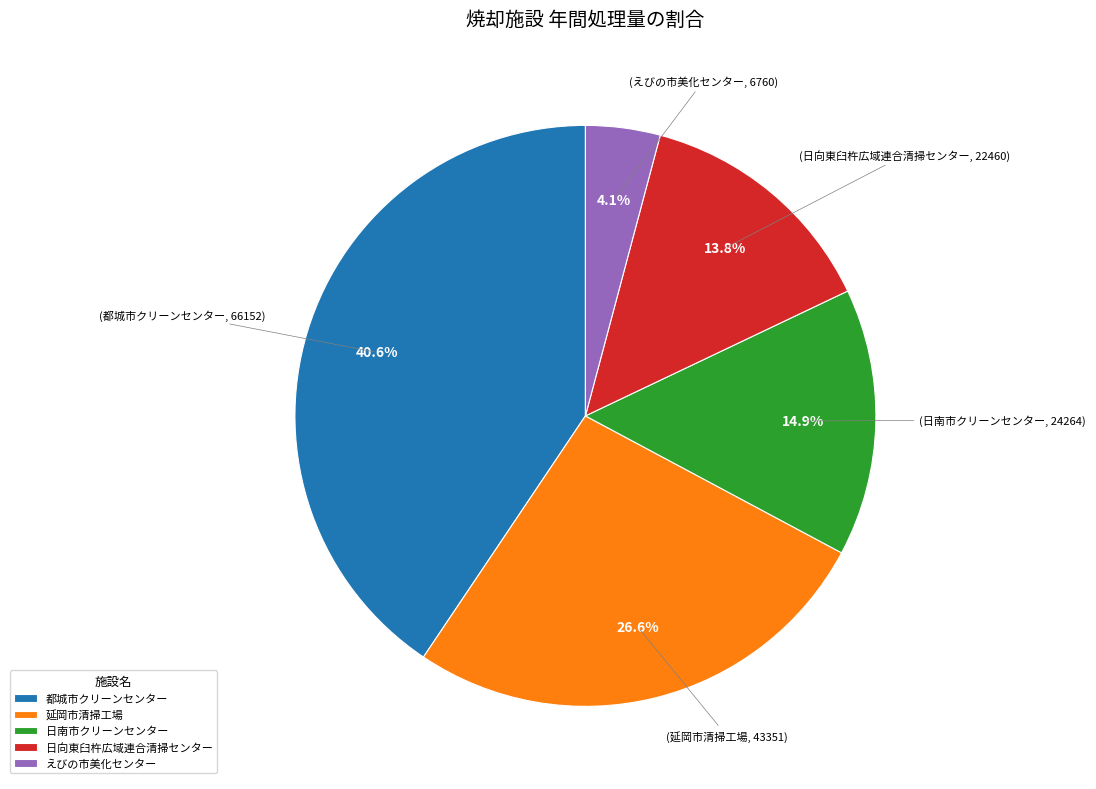

How many slices are in this pie chart?

5